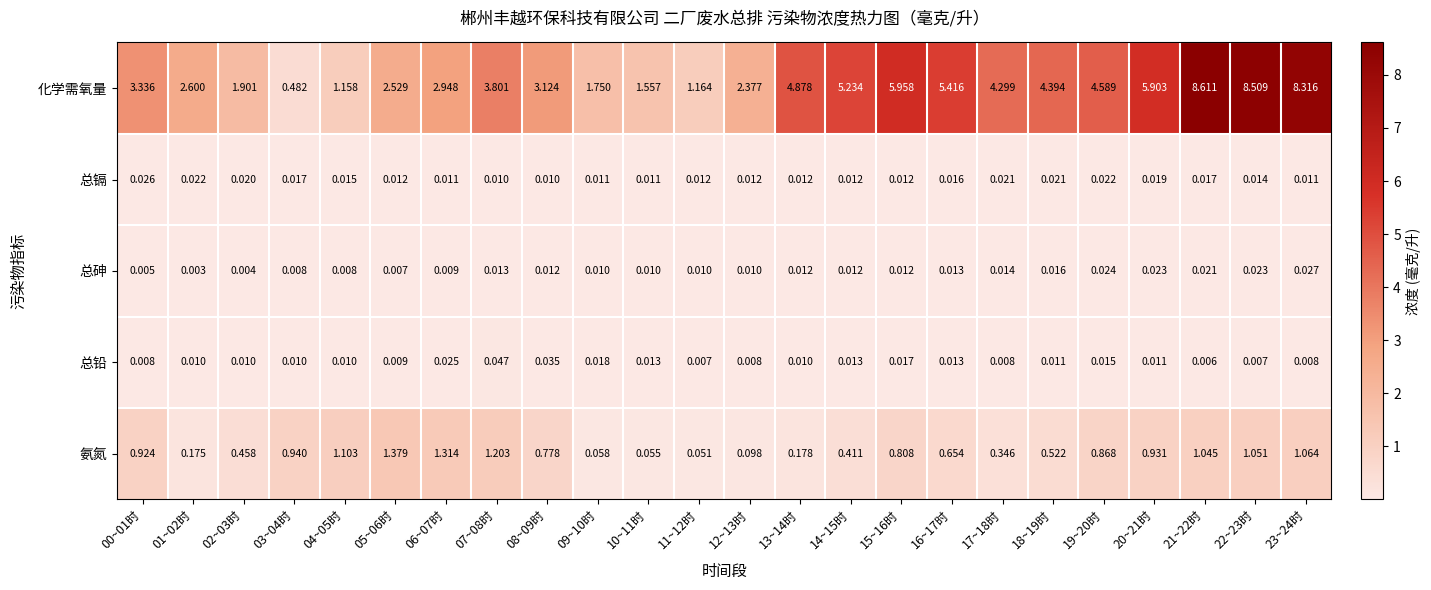

Which series has the largest total across all categories?

化学需氧量